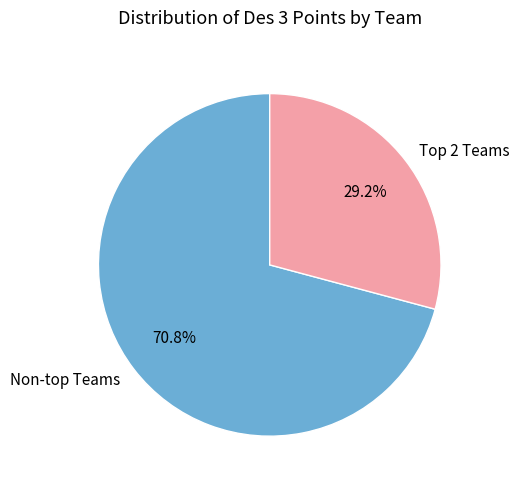

What is the majority slice?

Non-top Teams